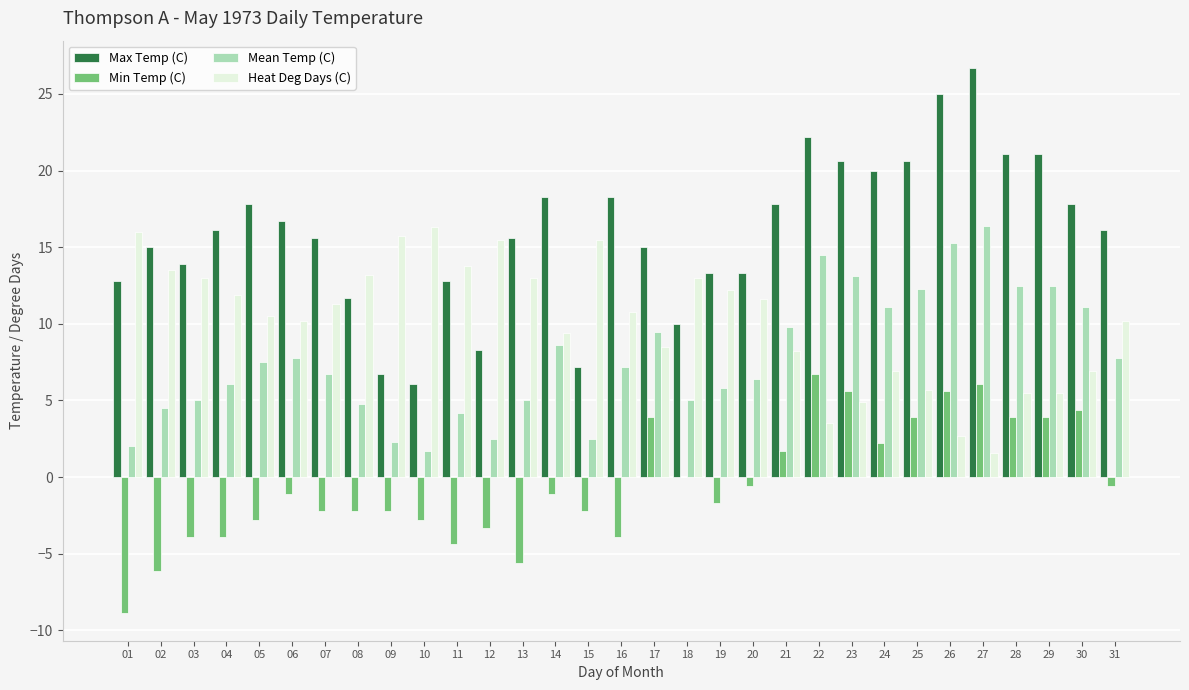

True or false: Heat Deg Days (C) has a value of 10.1 at 15.

False